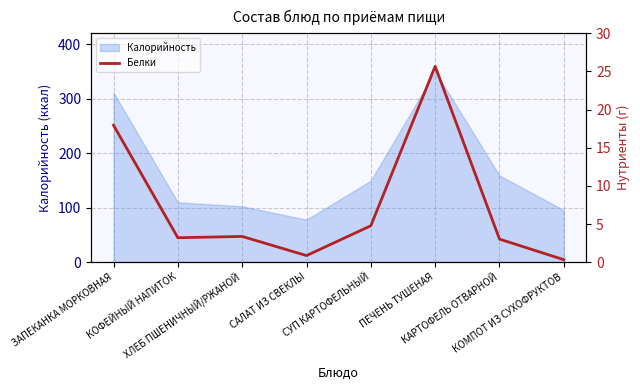

Does the chart have visible grid lines?

Yes